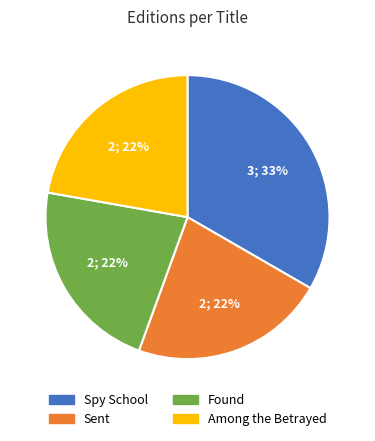

Is there any slice that represents more than half of the pie?

No